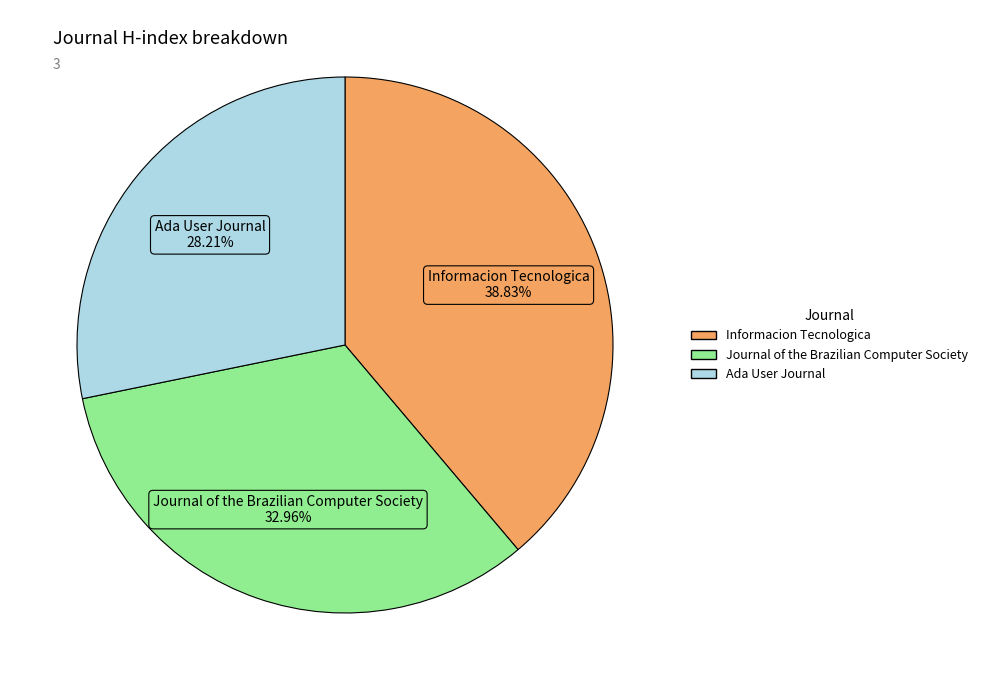

What percentage do Journal of the Brazilian Computer Society and Informacion Tecnologica together represent?

71.8%